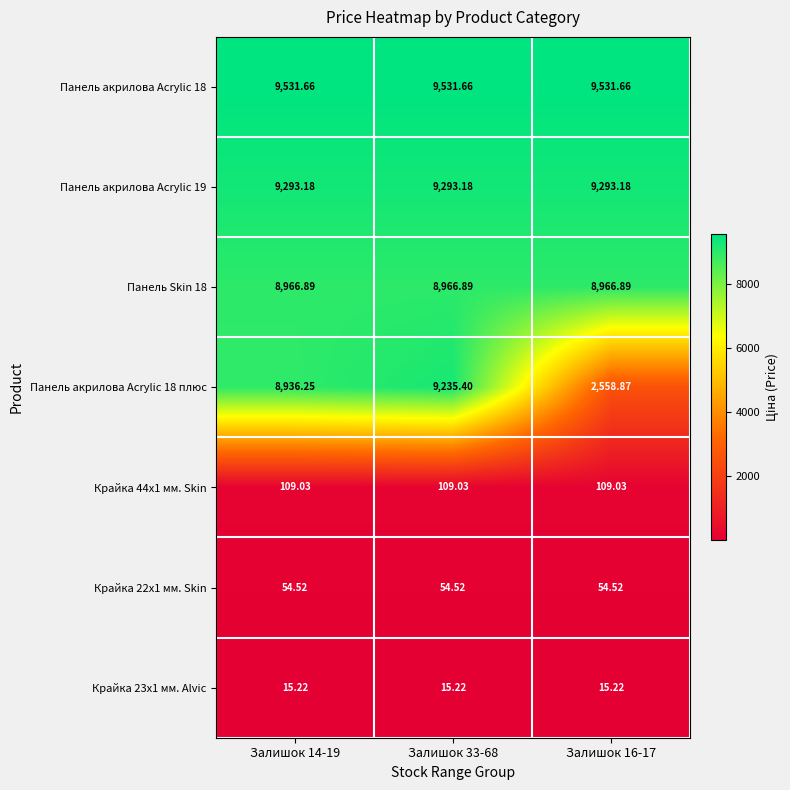

Is the value of Крайка 22x1 мм. Skin at Залишок 14-19 greater than the value of Панель акрилова Acrylic 18 плюс at Залишок 16-17?

No